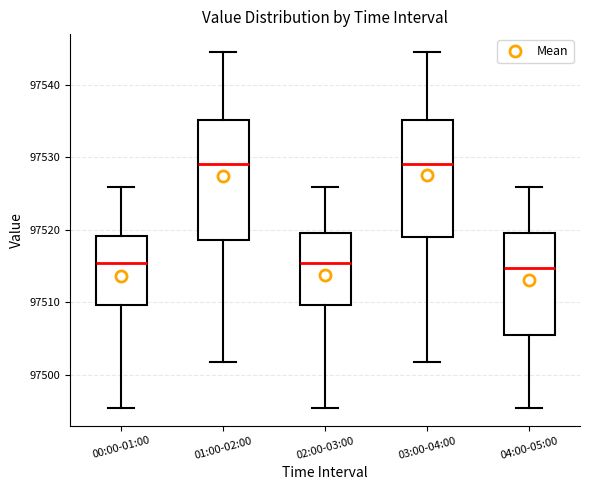

Where does the upper whisker of the box for 02:00-03:00 end on the y-axis? The values are not printed on the chart, so give them approximately, as read against the axis.

97526